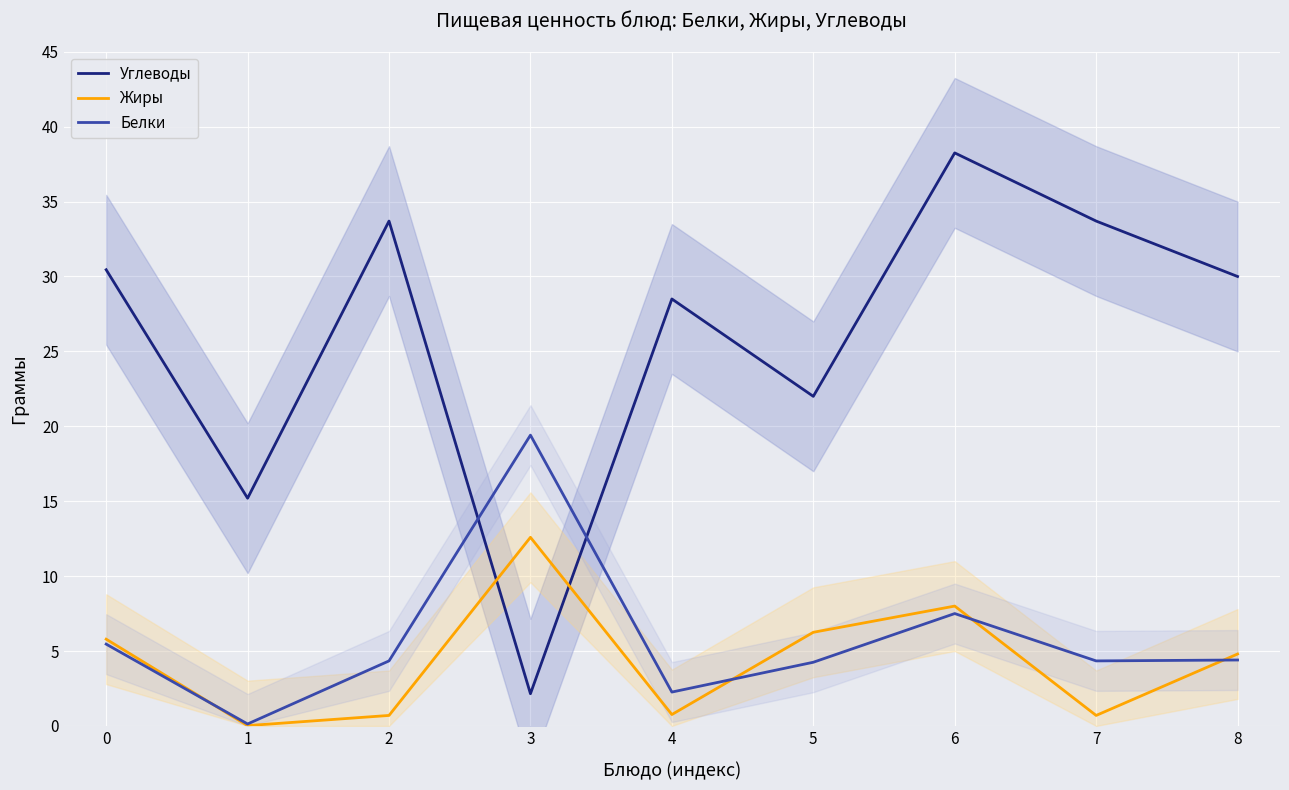

How many interior local valleys does the Жиры series have?

3